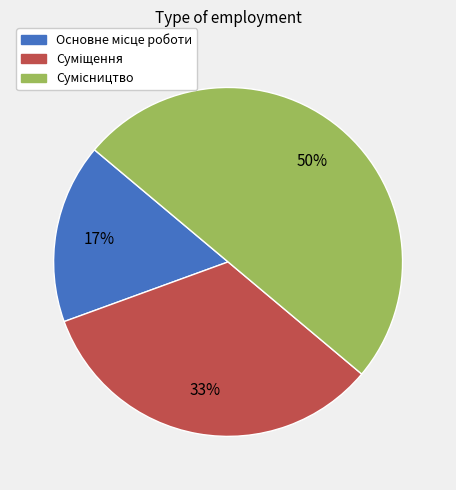

To the nearest percent, what is the average slice percentage?

33%